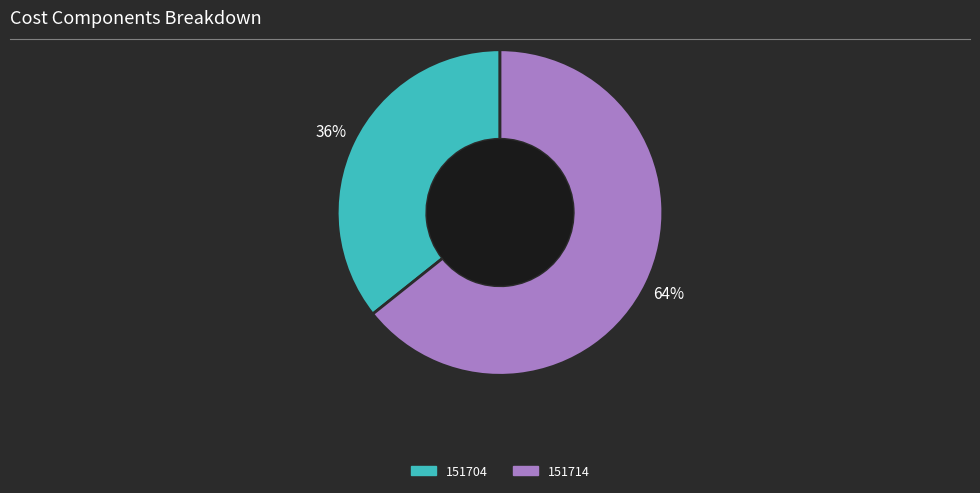

Is the sum of 151704 and 151714 greater than half?

Yes